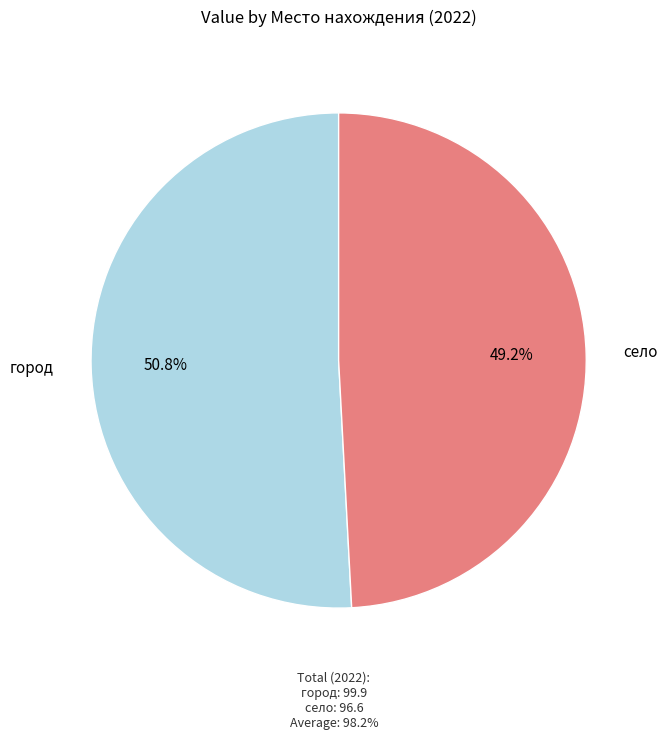

Which slice represents more than half of the pie?

город